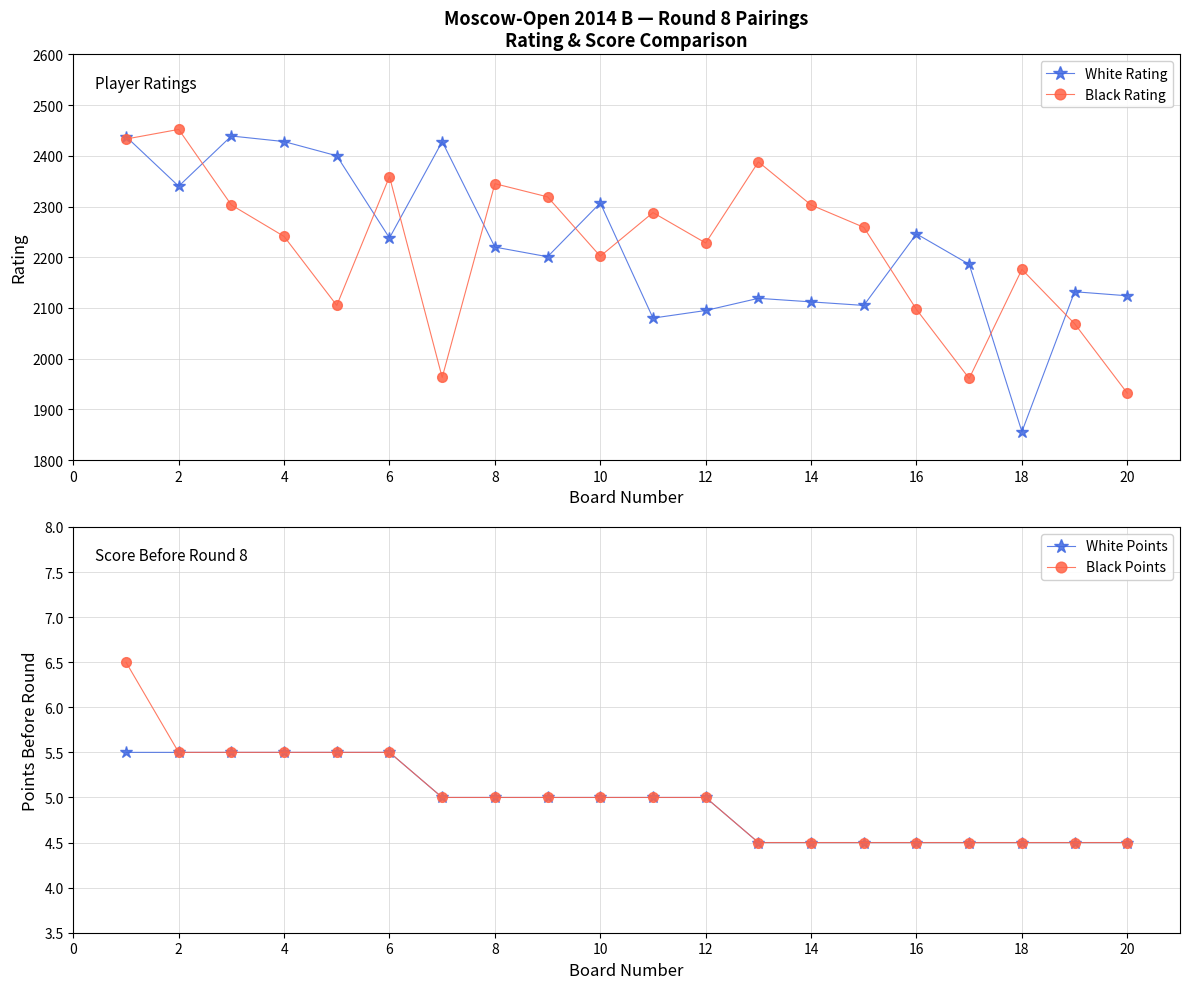

What is the lowest value of the White Rating series?

1856